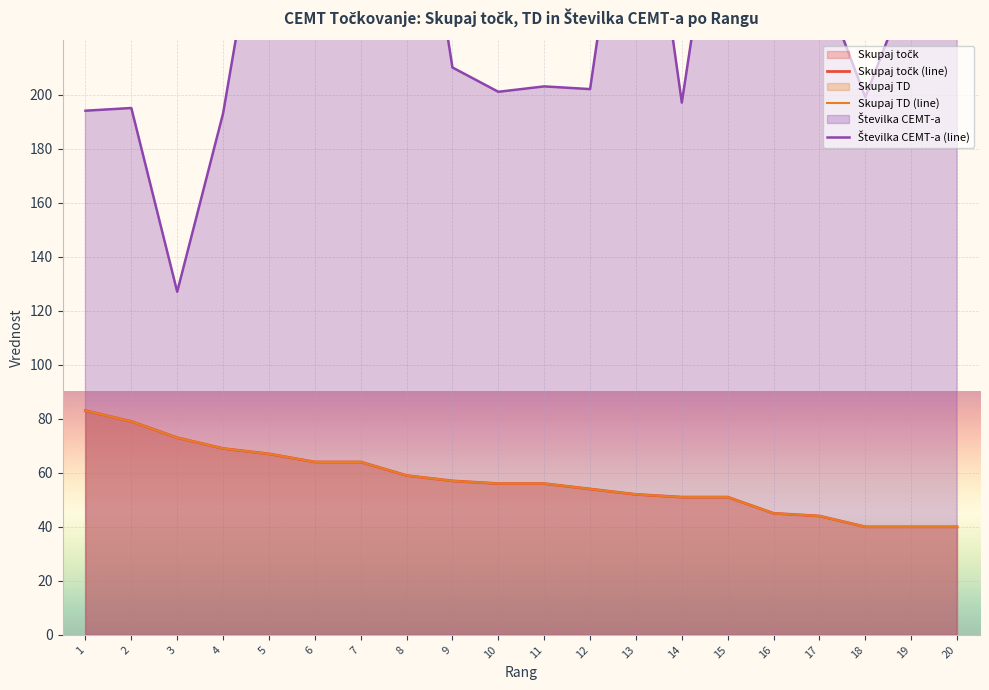

Reading right to left, transcribe all the data shown in this chart.

Skupaj točk: 40	40	40	44	45	51	51	52	54	56	56	57	59	64	64	67	69	73	79	83
Skupaj TD: 40	40	40	44	45	51	51	52	54	56	56	57	59	64	64	67	69	73	79	83
Številka CEMT-a: 323	243	199	244	308	309	197	318	202	203	201	210	319	291	290	292	193	127	195	194